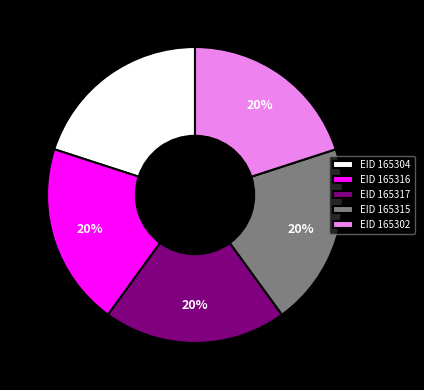

Count the number of slices in the pie.

5